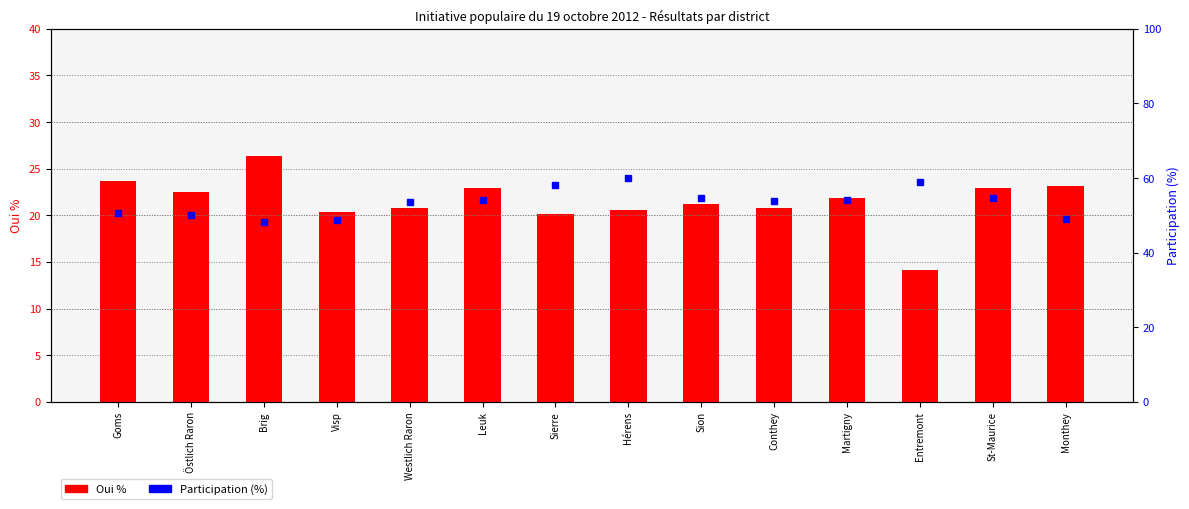

Which has a higher value, Westlich Raron or St-Maurice?

St-Maurice